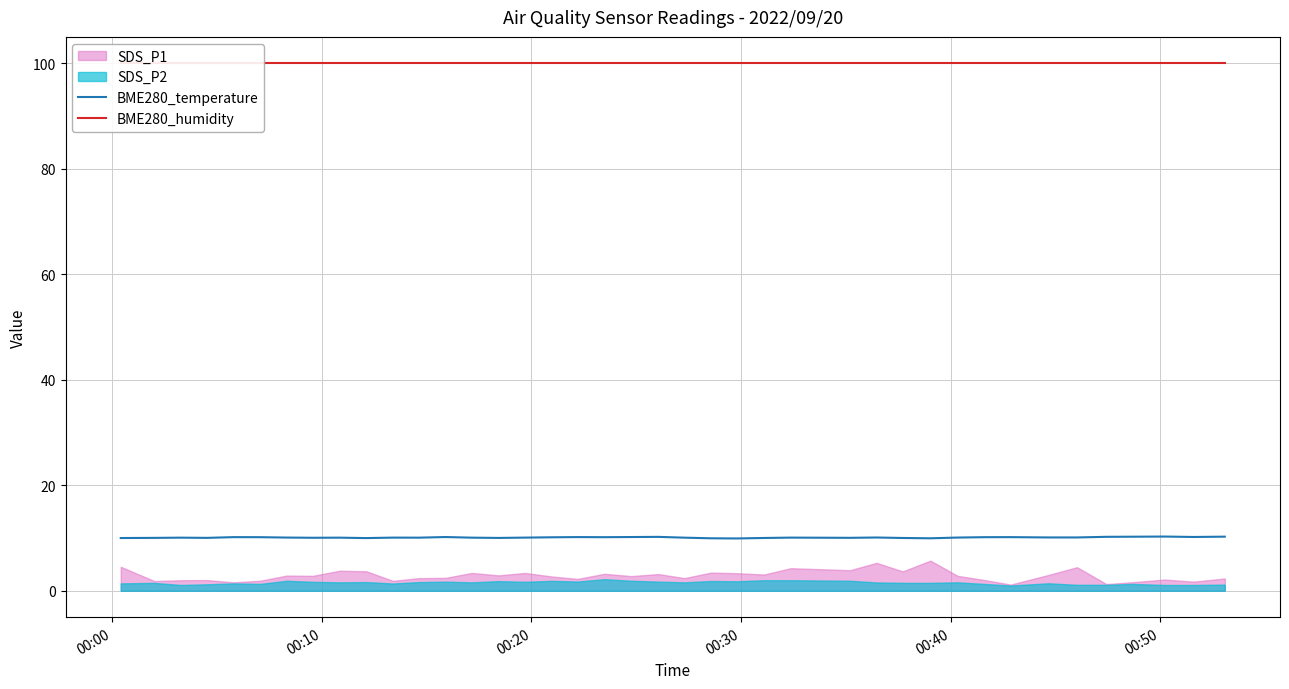

Reading left to right, extract all data points from this chart.

BME280_temperature: 10.0	10.0	10.1	10.0	10.2	10.2	10.1	10.1	10.1	10.0	10.1	10.1	10.2	10.1	10.0	10.1	10.1	10.2	10.2	10.2	10.2	10.1	9.9	9.9	10.0	10.1	10.0	10.1	10.0	9.9	10.1	10.2	10.2	10.1	10.1	10.2	10.2	10.3	10.2	10.3
BME280_humidity: 100.0	100.0	100.0	100.0	100.0	100.0	100.0	100.0	100.0	100.0	100.0	100.0	100.0	100.0	100.0	100.0	100.0	100.0	100.0	100.0	100.0	100.0	100.0	100.0	100.0	100.0	100.0	100.0	100.0	100.0	100.0	100.0	100.0	100.0	100.0	100.0	100.0	100.0	100.0	100.0